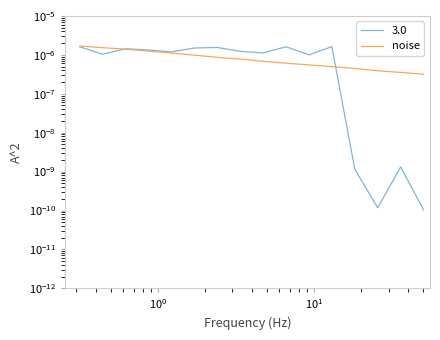

How many lines are shown in the chart?

1